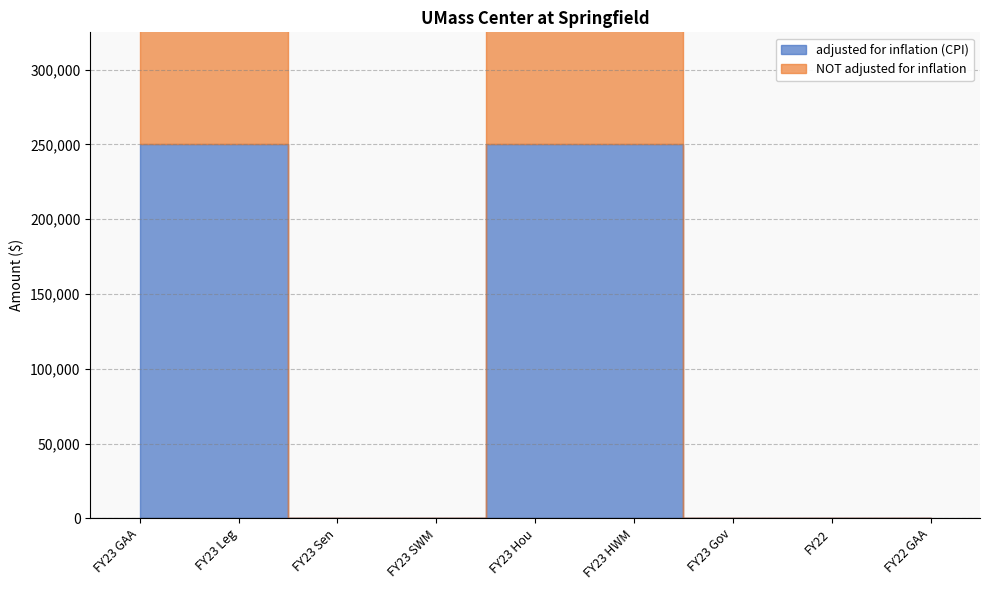

How many NOT adjusted for inflation values are between 0 and 250000?

9